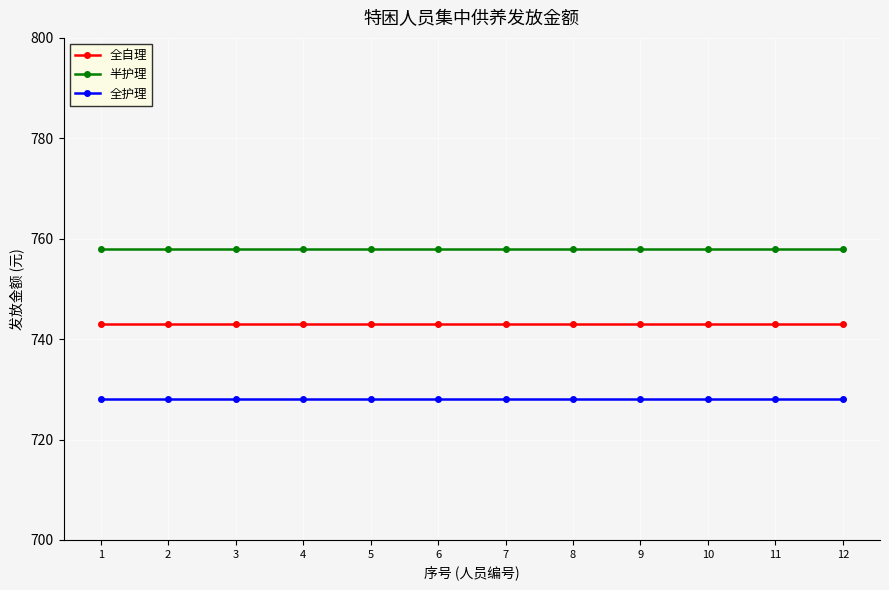

The 半护理 series shows 758 at 11. True or false?

True